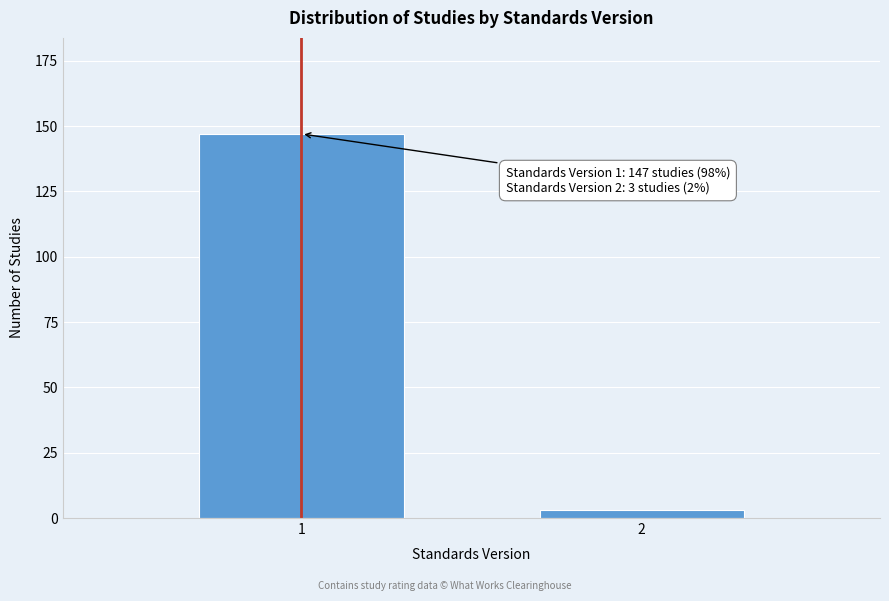

Reading left to right, list all the values displayed in this chart.

147	3